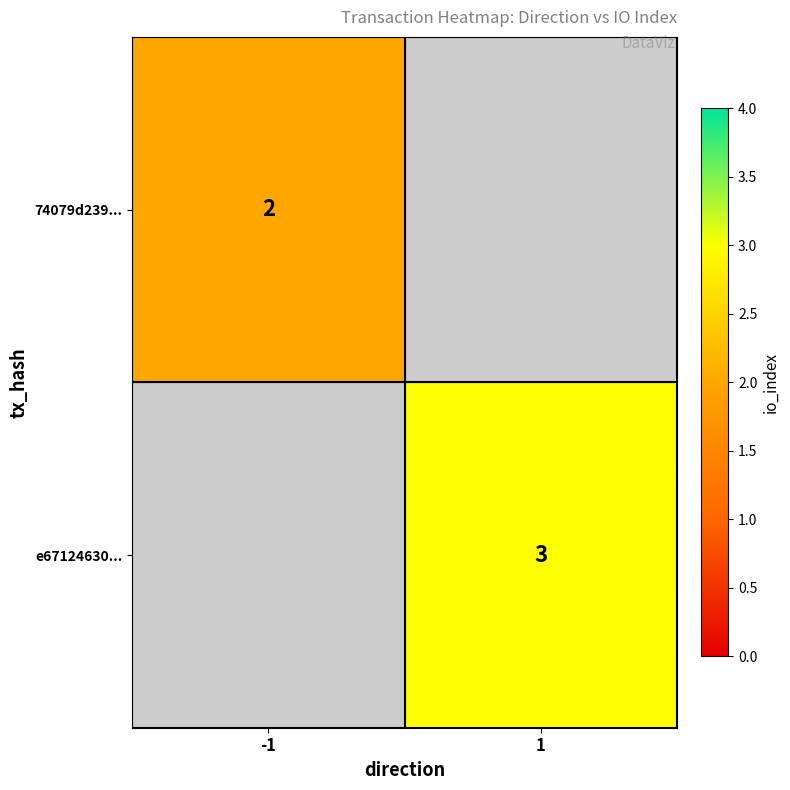

Which category has the lowest value across all series?

-1